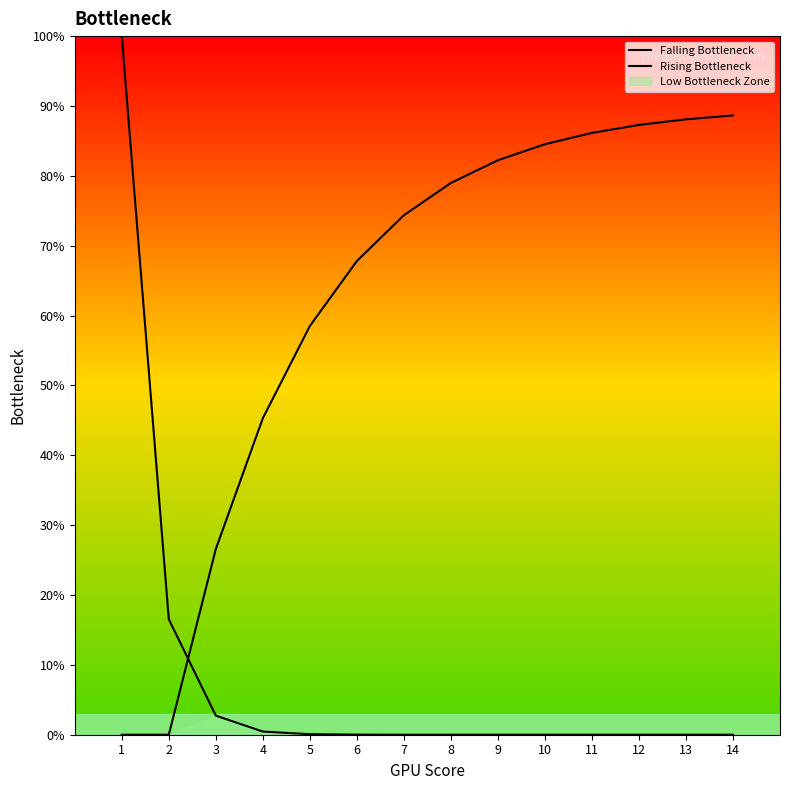

Does the chart have visible grid lines?

No